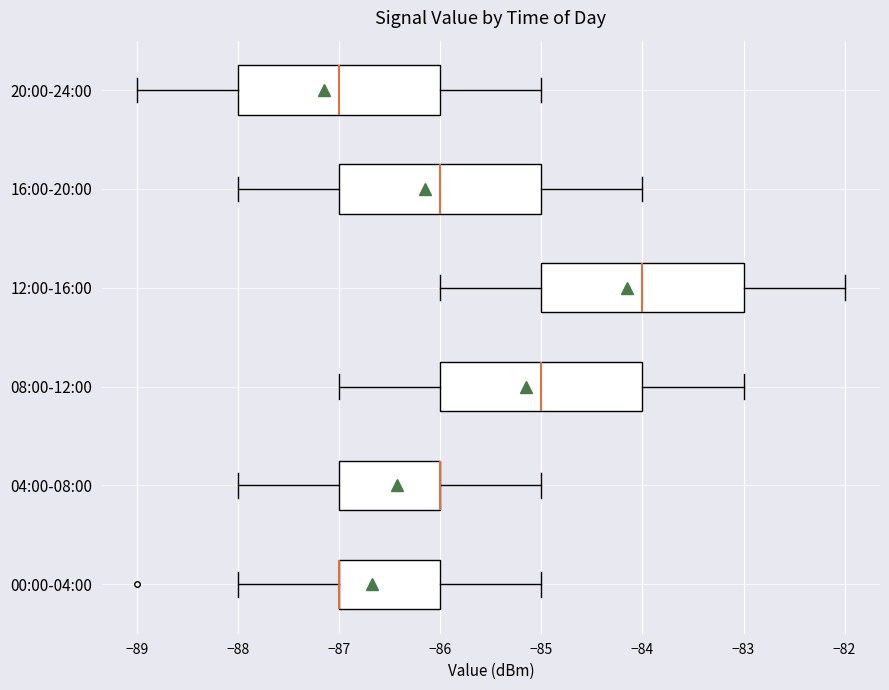

Reading bottom to top, read every box against the x-axis: the position of its median line, the range the box covers, and the ends of its whiskers. The values are not printed on the chart, so give them approximately, as read against the axis.

00:00-04:00: median -87 (drawn on the box's left edge), box -87 to -86, whiskers -88 to -85
04:00-08:00: median -86 (drawn on the box's right edge), box -87 to -86, whiskers -88 to -85
08:00-12:00: median -85, box -86 to -84, whiskers -87 to -83
12:00-16:00: median -84, box -85 to -83, whiskers -86 to -82
16:00-20:00: median -86, box -87 to -85, whiskers -88 to -84
20:00-24:00: median -87, box -88 to -86, whiskers -89 to -85